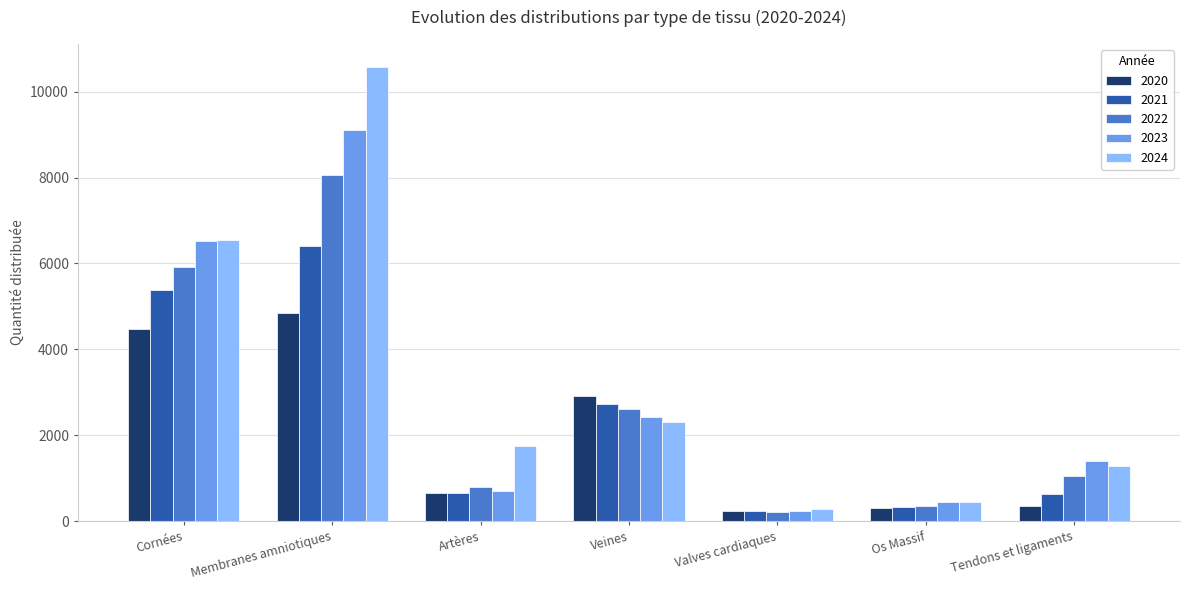

What is the average value of the 2022 series?

2711